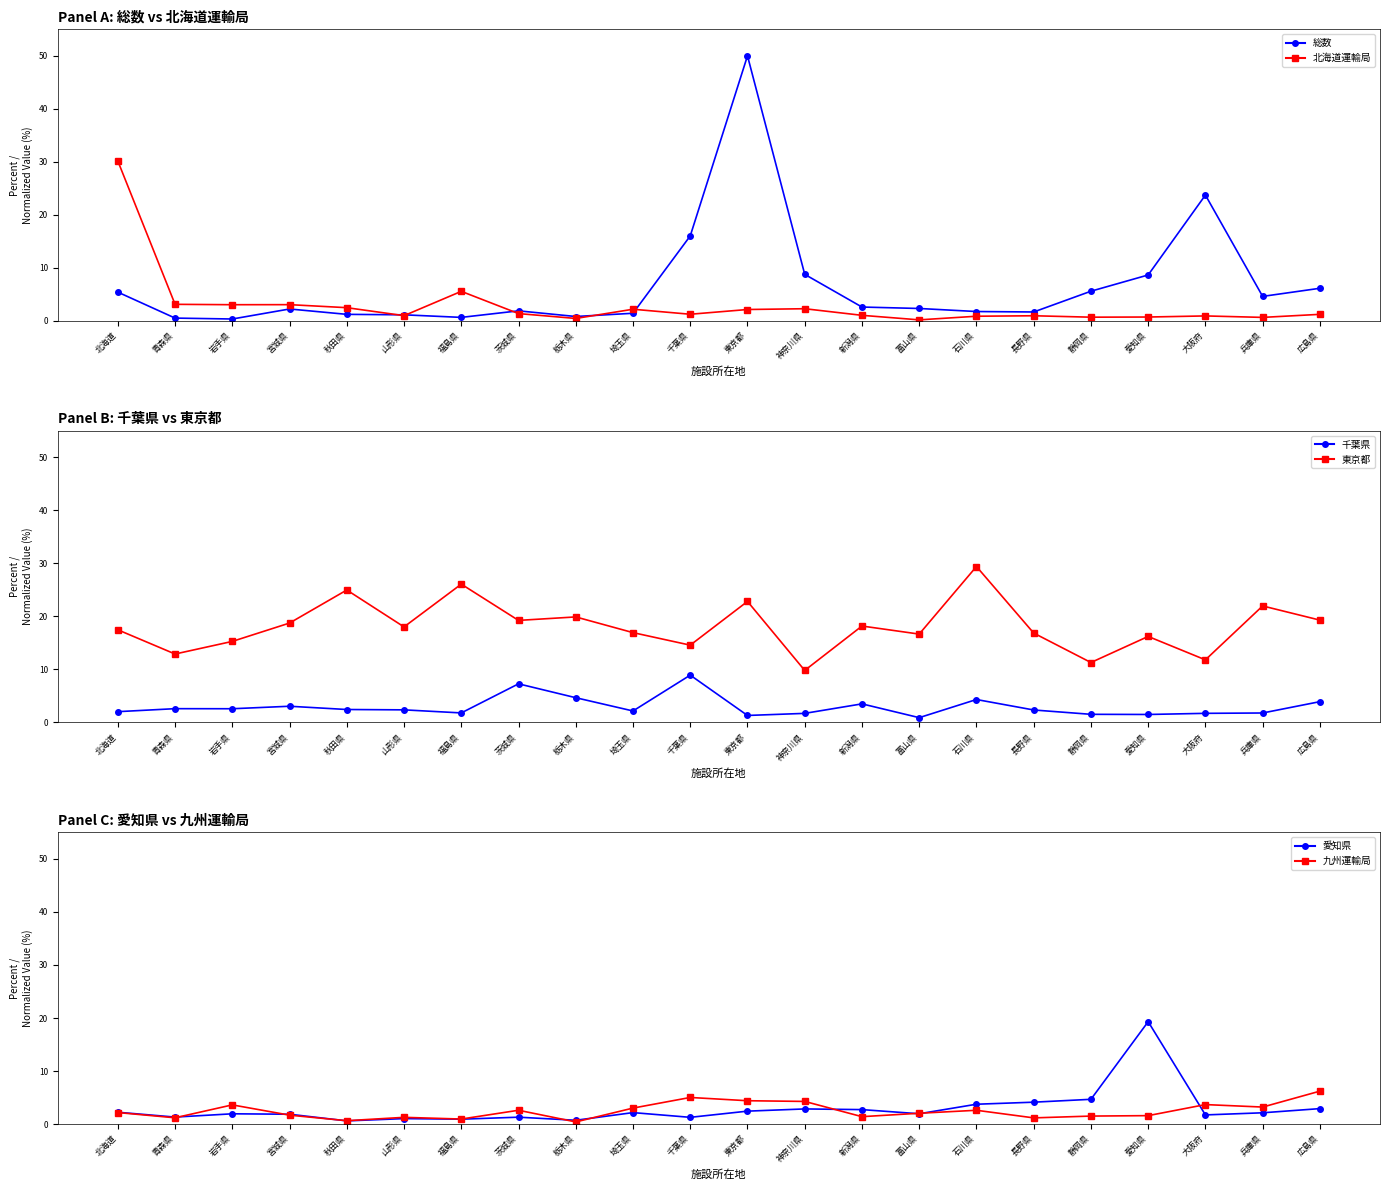

True or false: 総数 has a value of 0.7 at 埼玉県.

False